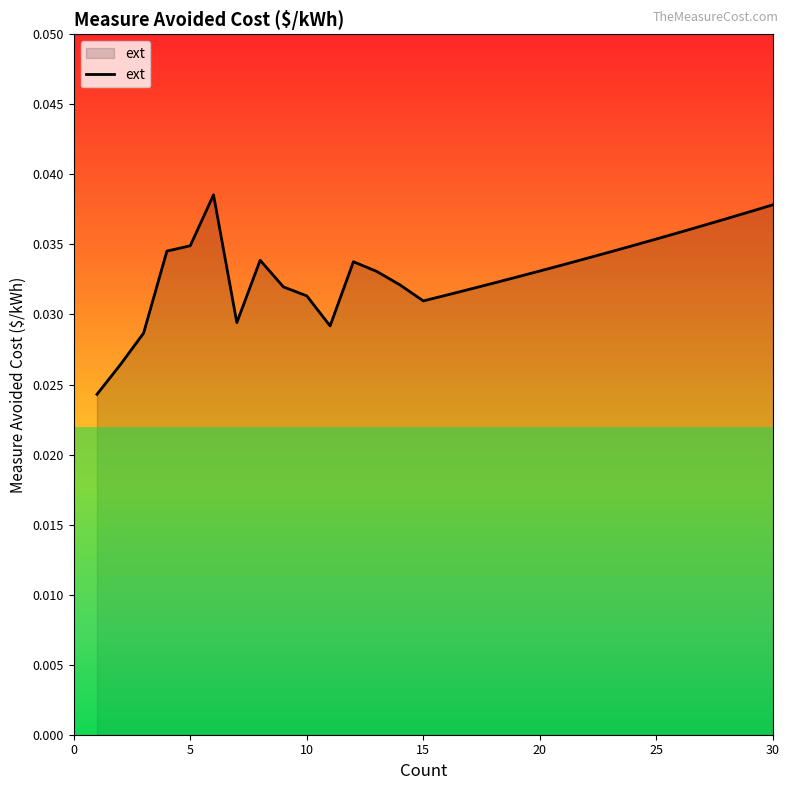

The chart shows a value of 0.1 at 30. True or false?

False